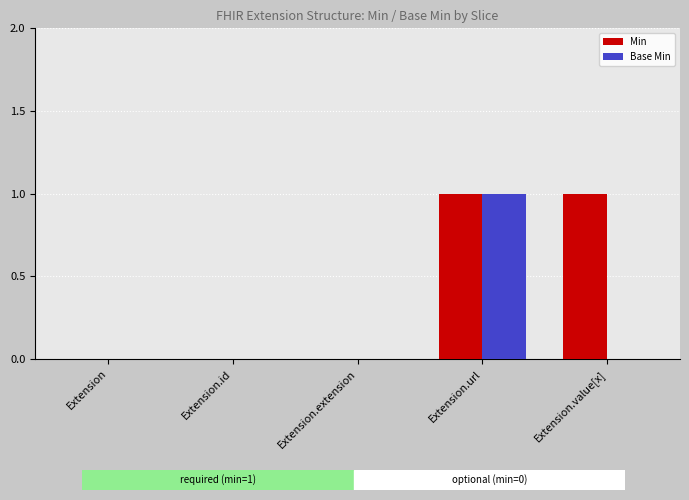

What is the total value across all series at Extension.value[x]?

1